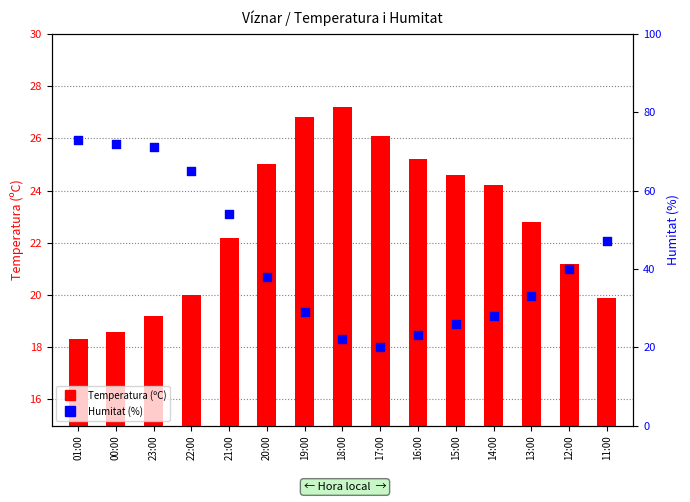

What is the total value across all series at 01:00?

91.3